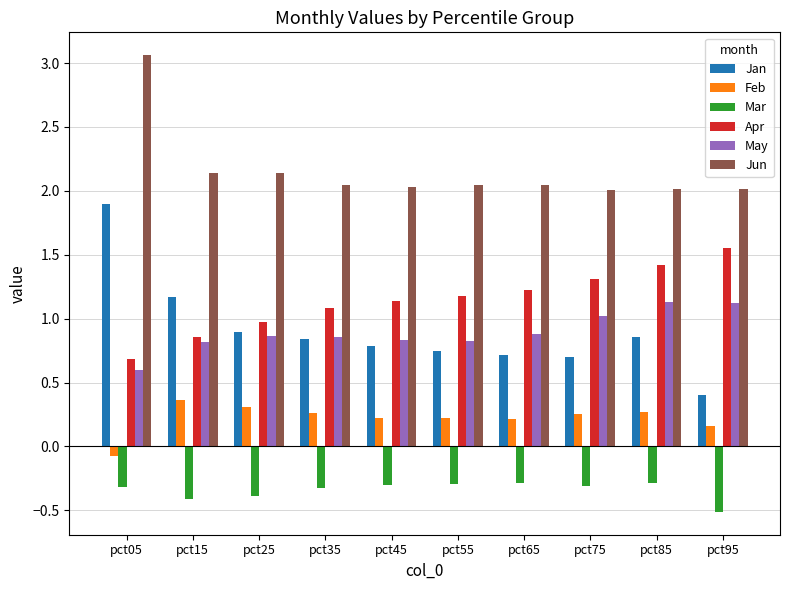

What is the total value across all series at pct95?

4.7